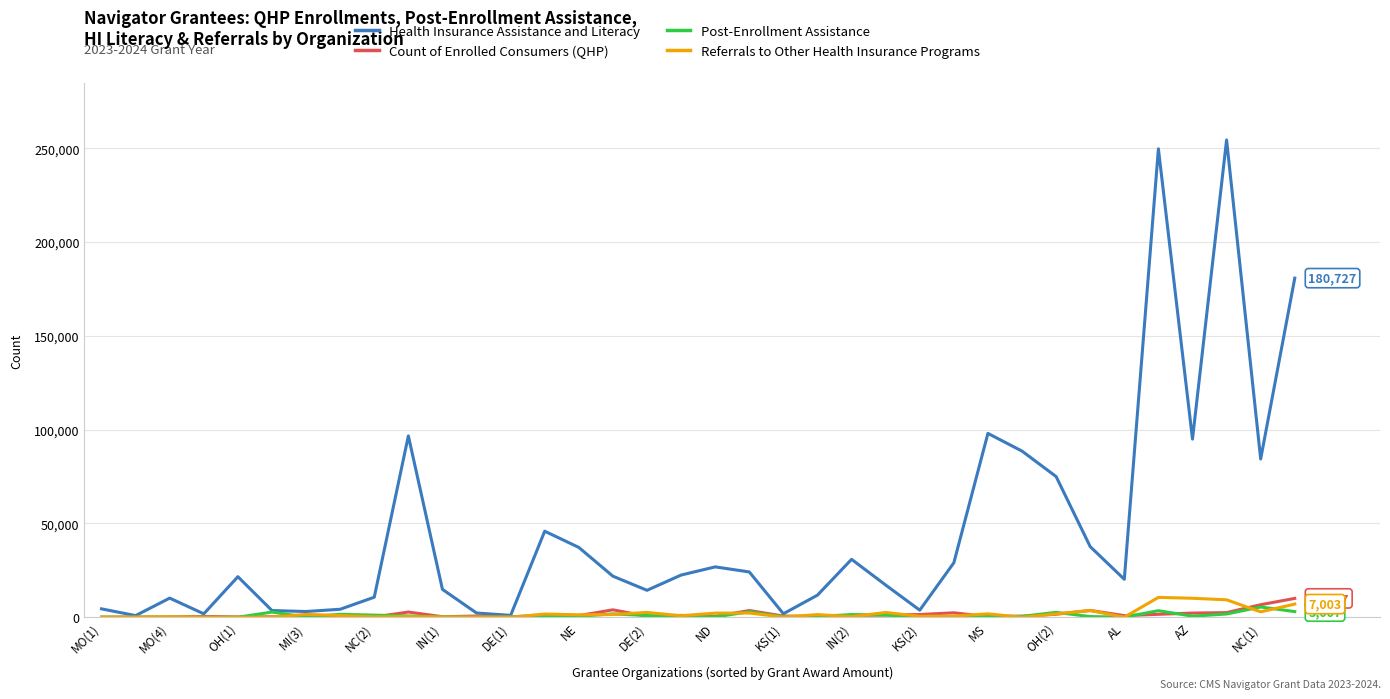

What is the greatest value displayed?

254370